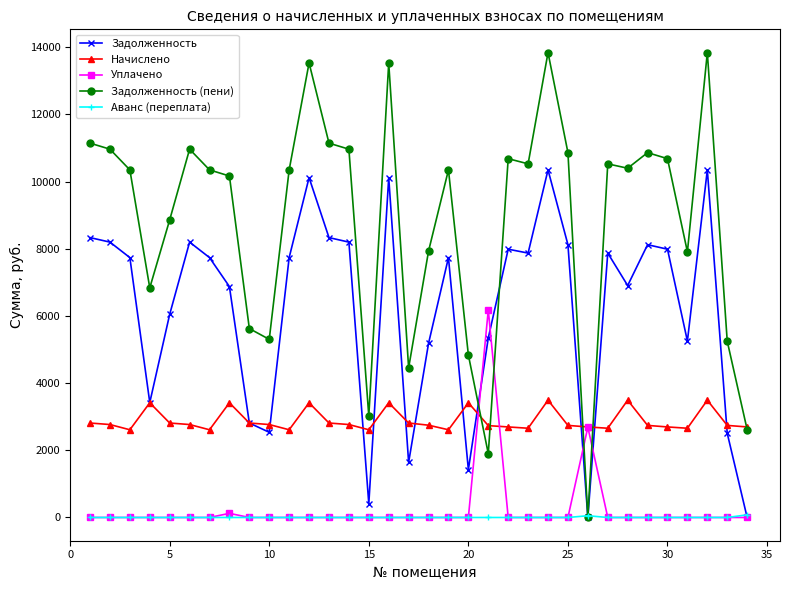

What are all the series names shown in the legend?

Задолженность, Начислено, Уплачено, Задолженность (пени), Аванс (переплата)